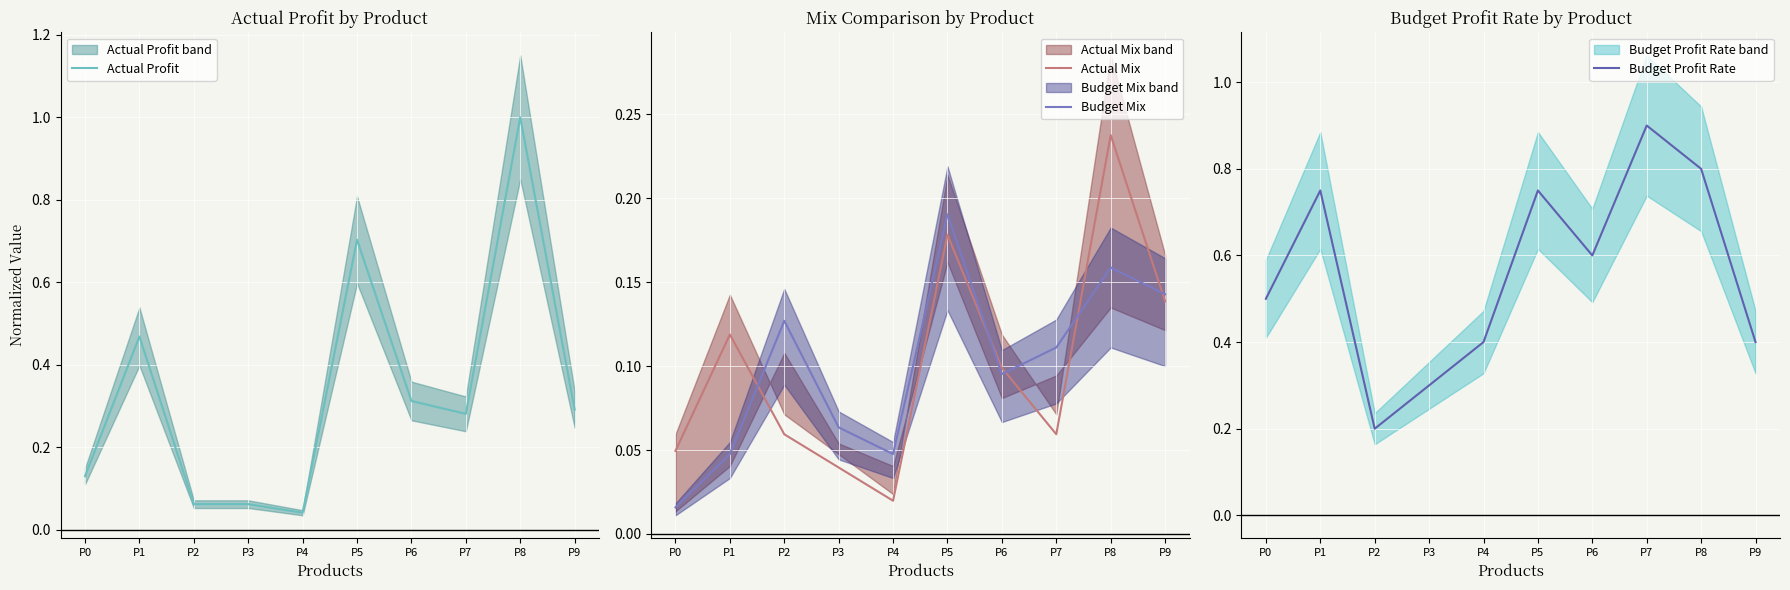

What is the sum of the Budget Profit Rate values at P2 and P3?

0.5